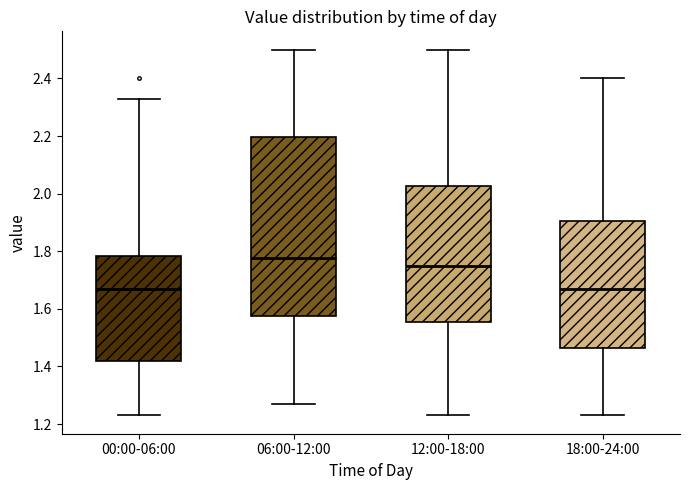

Which box is the tallest, from its lower edge to its upper edge?

06:00-12:00